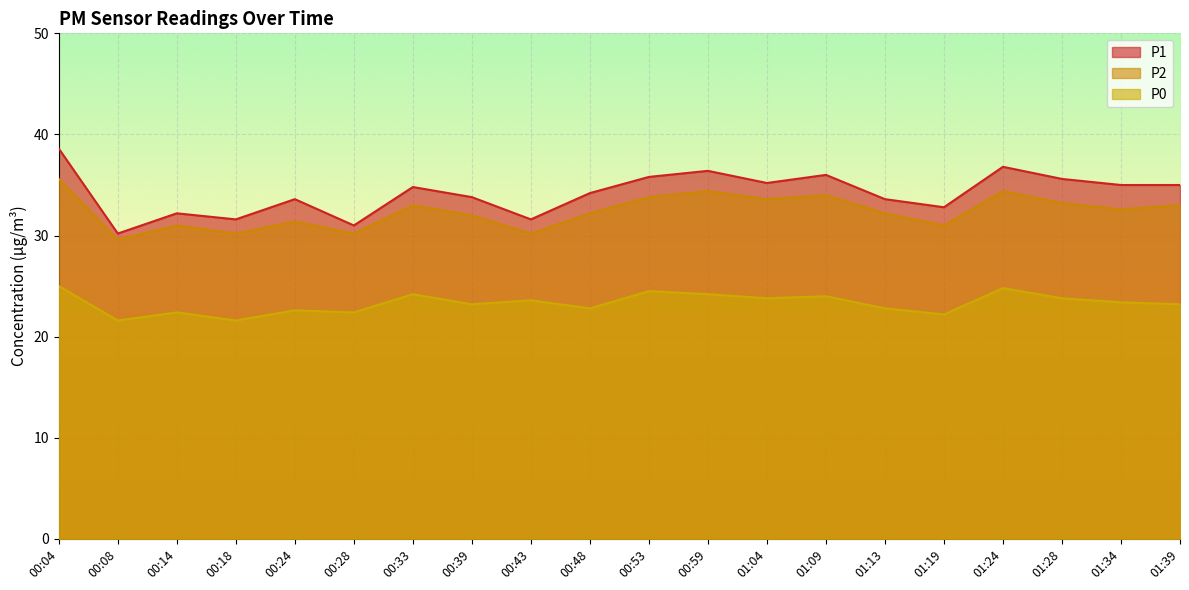

Read the P2 value at 00:14.

31.0